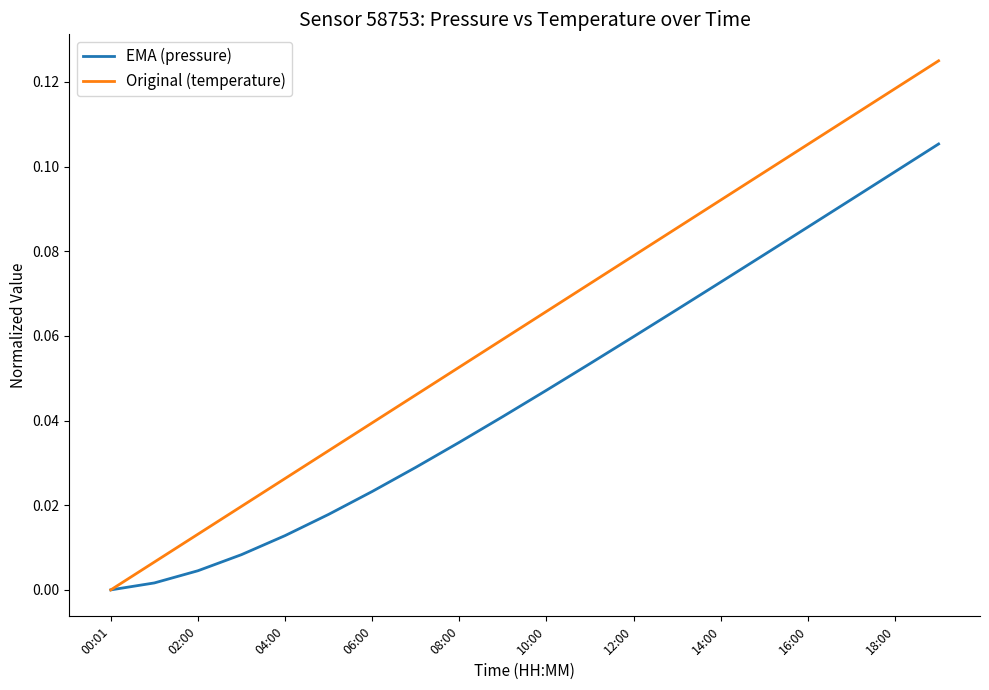

Which series has the largest total across all categories?

Original (temperature)